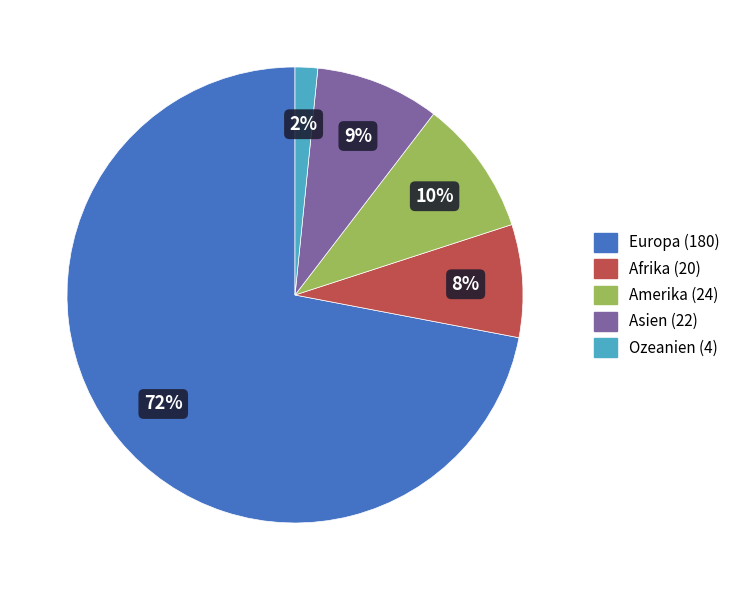

Rank the categories by value from lowest to highest.

Ozeanien, Afrika, Asien, Amerika, Europa